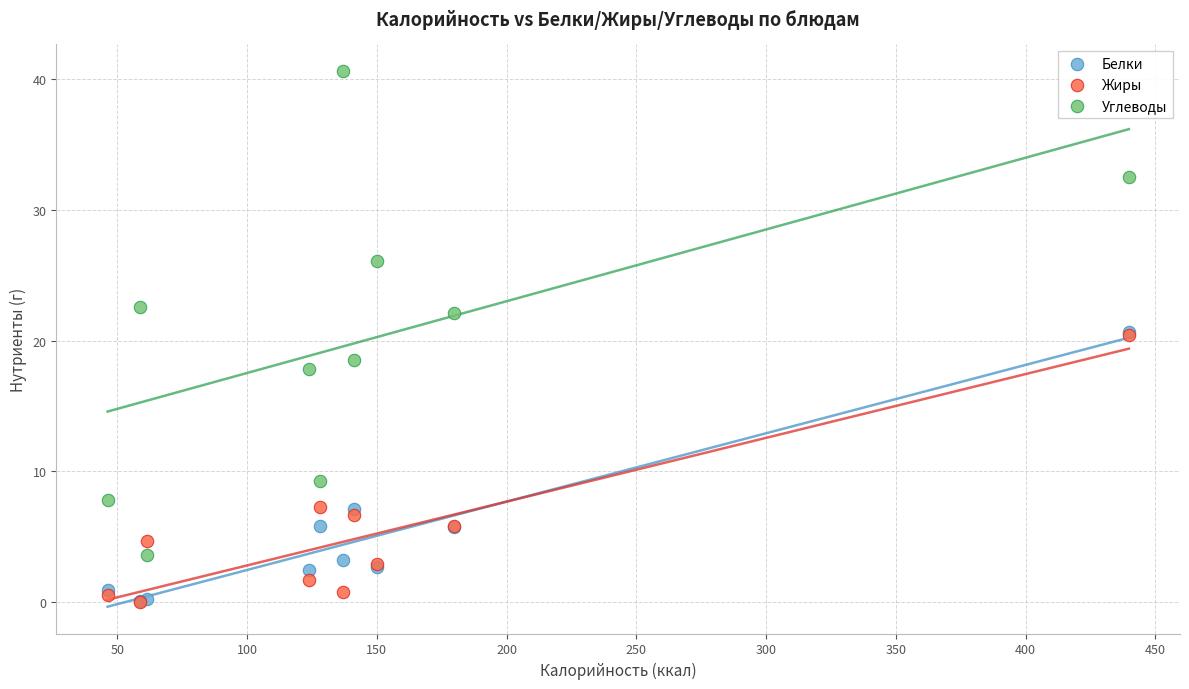

Which series has the widest spread of Y values?

Углеводы